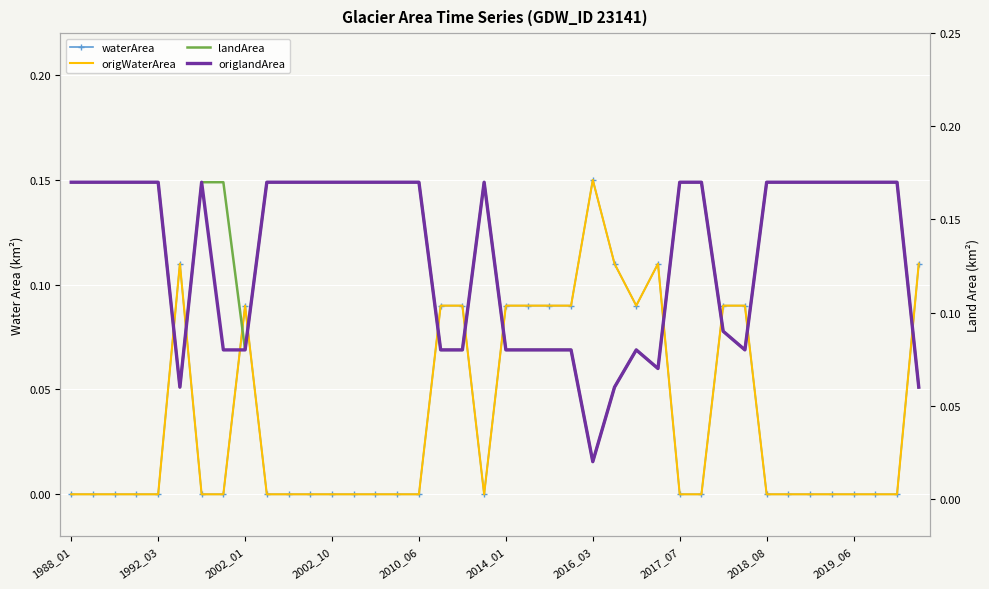

Count the landArea values in the range 0 to 1.

40